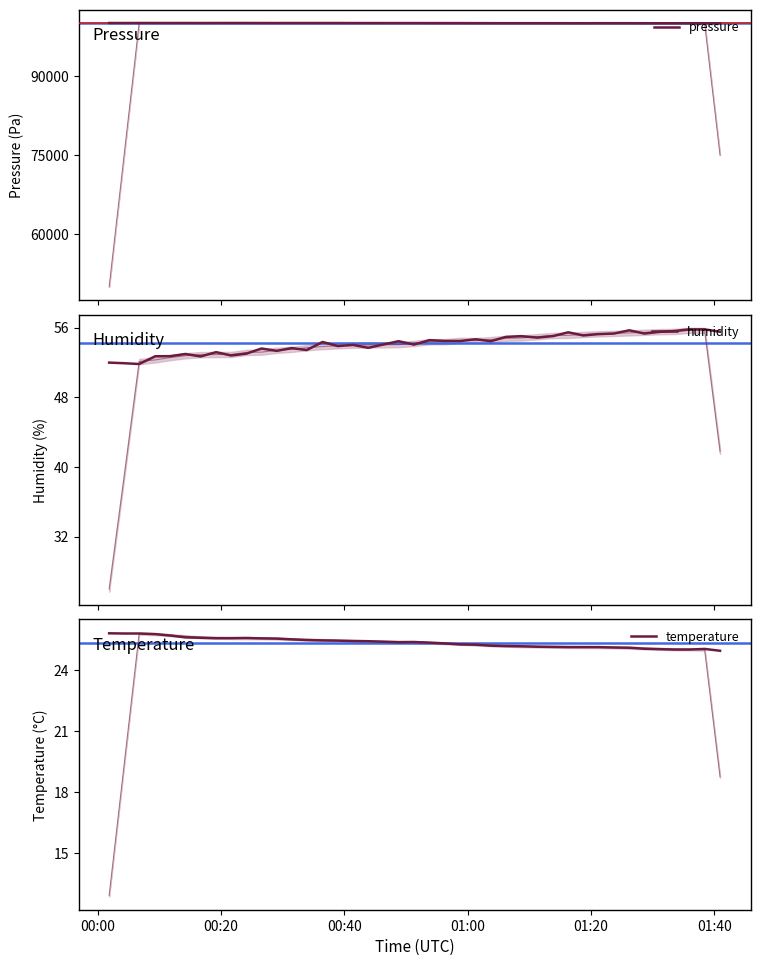

True or false: pressure and humidity cross at least once.

False